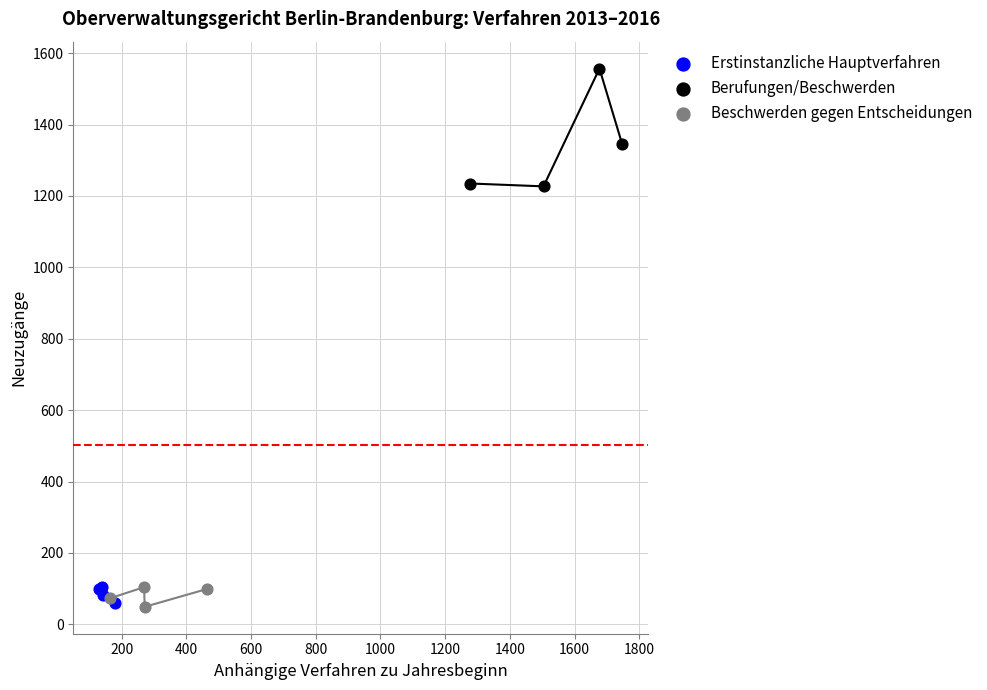

Which series has the largest Y range (max minus min)?

Berufungen/Beschwerden